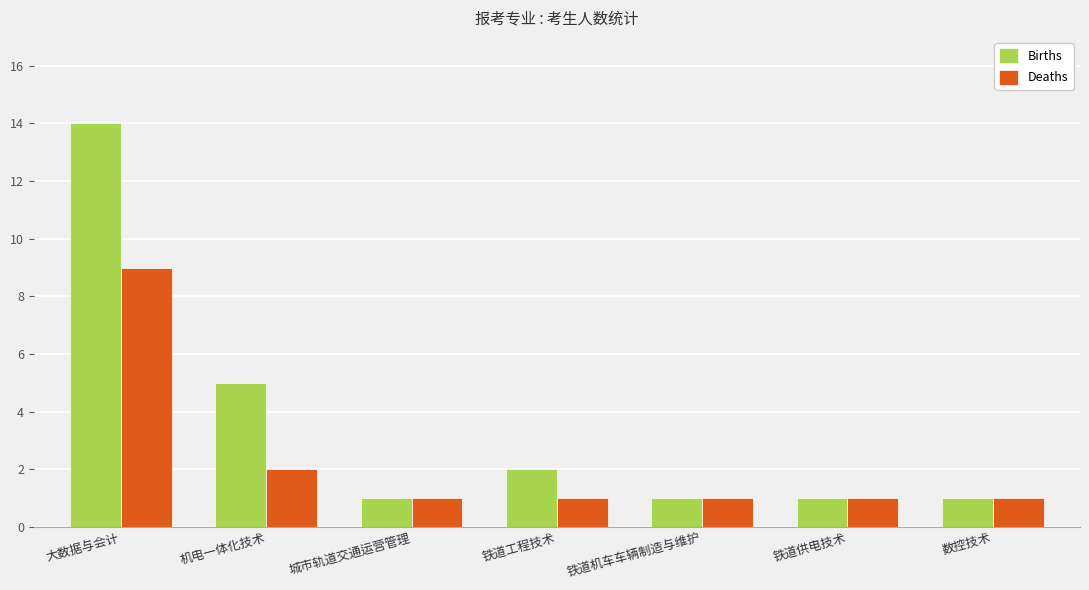

What is the total value across all series at 大数据与会计?

23